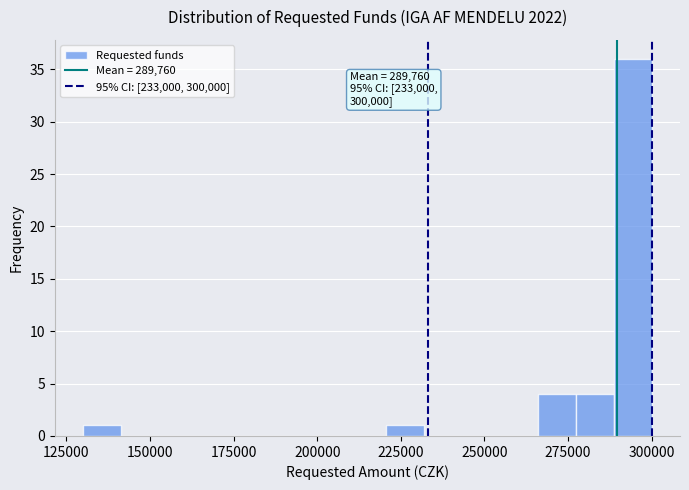

Read against the x-axis, roughly where is the centre of the tallest bar?

295000